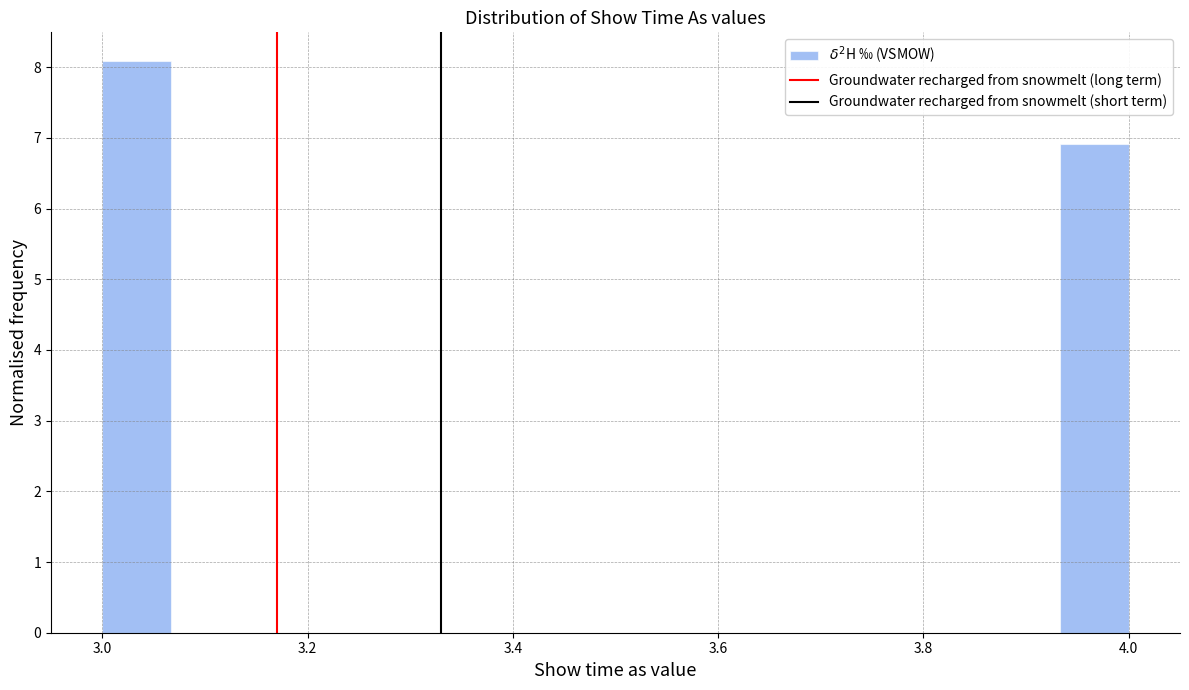

Read against the x-axis, roughly where is the centre of the tallest bar?

3.04